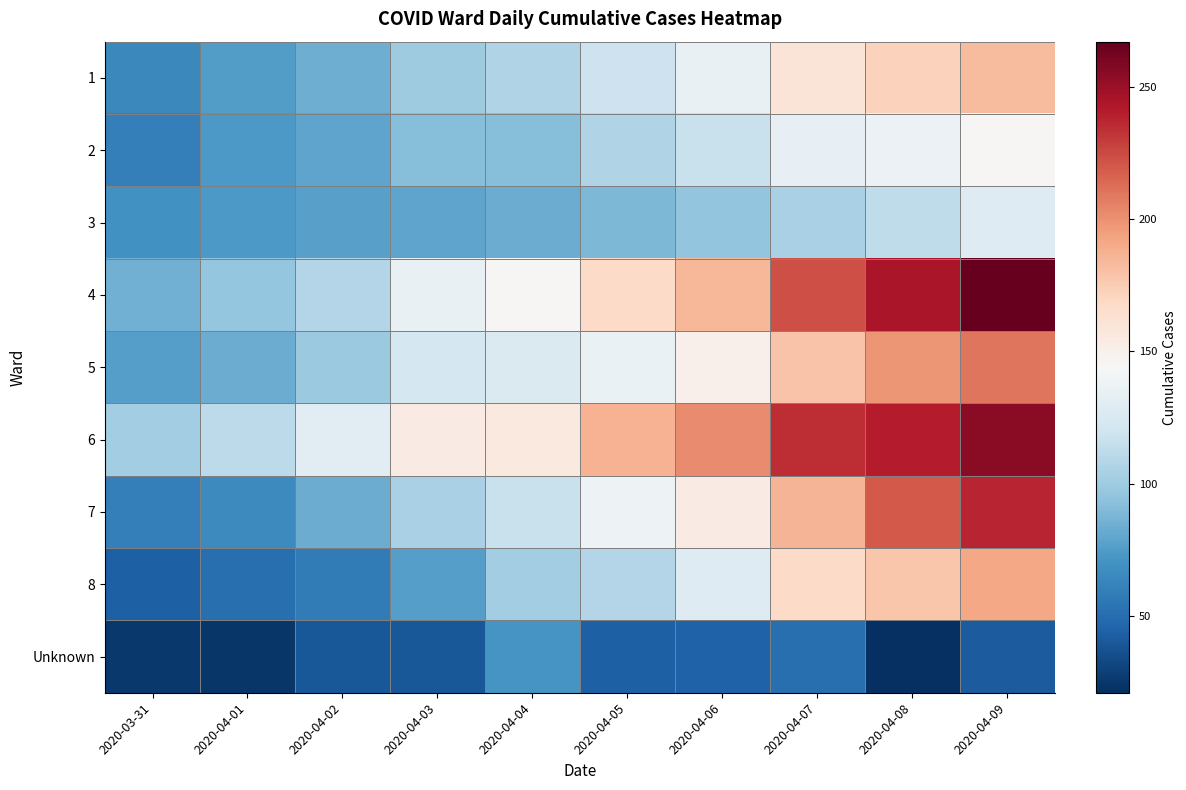

At how many categories does at least one series exceed 230?

3